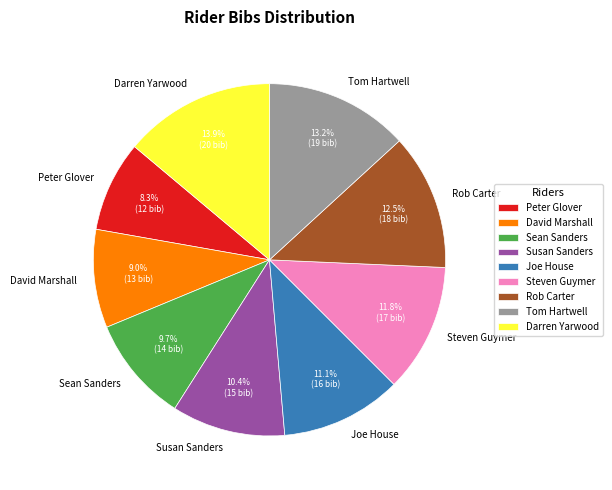

To the nearest percent, what is the combined percentage of Peter Glover and Steven Guymer?

20%